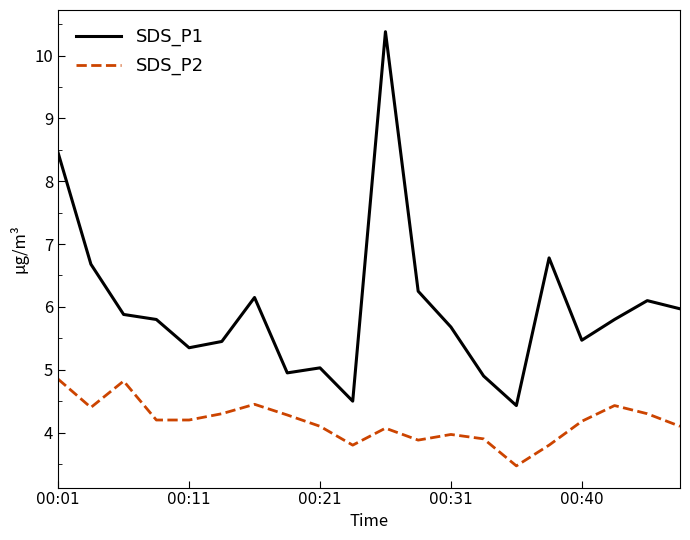

True or false: SDS_P1 and SDS_P2 cross at least once.

False